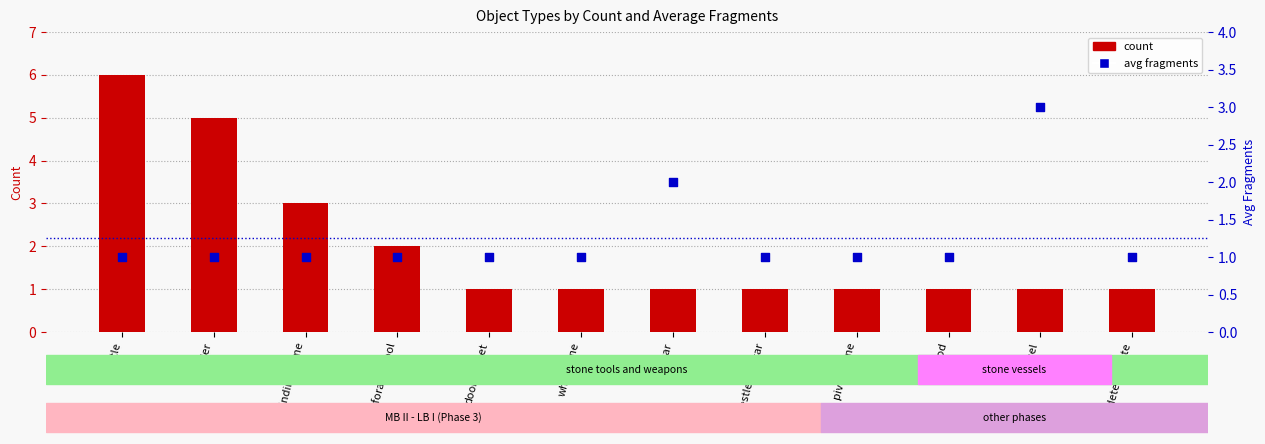

Which series reaches the minimum Y coordinate?

count